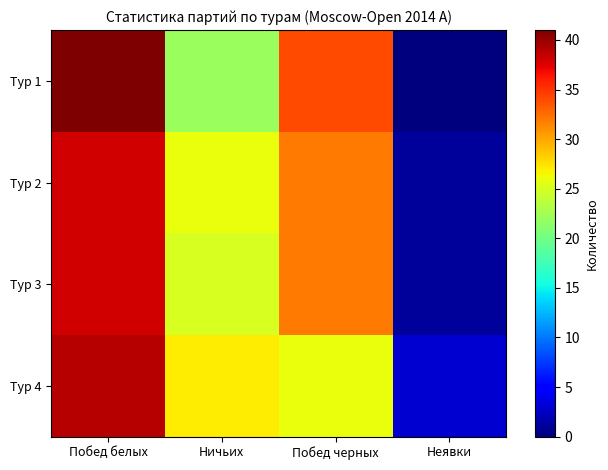

Reading left to right, extract all data points from this chart.

Тур 1: Побед белых=41	Ничьих=22	Побед черных=34	Неявки=0
Тур 2: Побед белых=38	Ничьих=26	Побед черных=32	Неявки=1
Тур 3: Побед белых=38	Ничьих=25	Побед черных=32	Неявки=1
Тур 4: Побед белых=39	Ничьих=27	Побед черных=26	Неявки=3